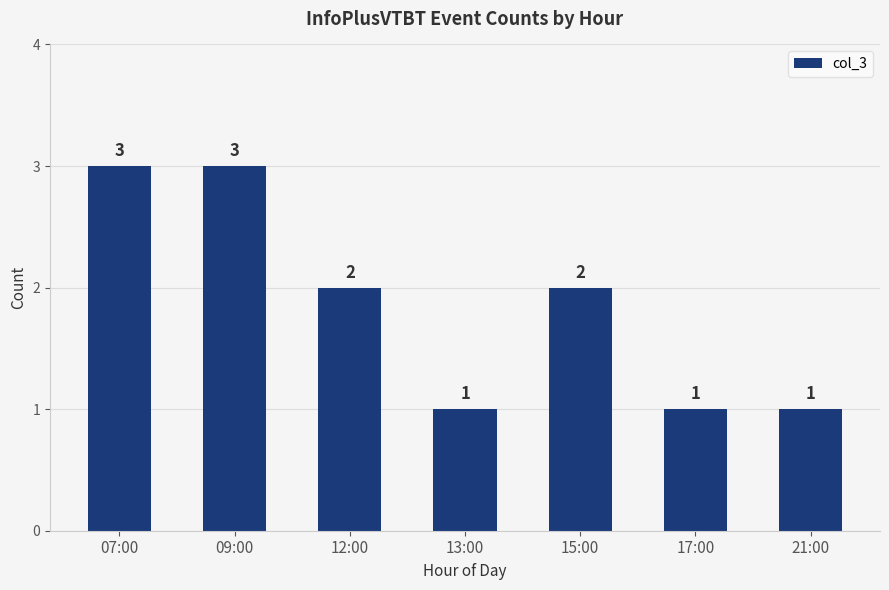

The chart shows a value of 2 at 15:00. True or false?

True